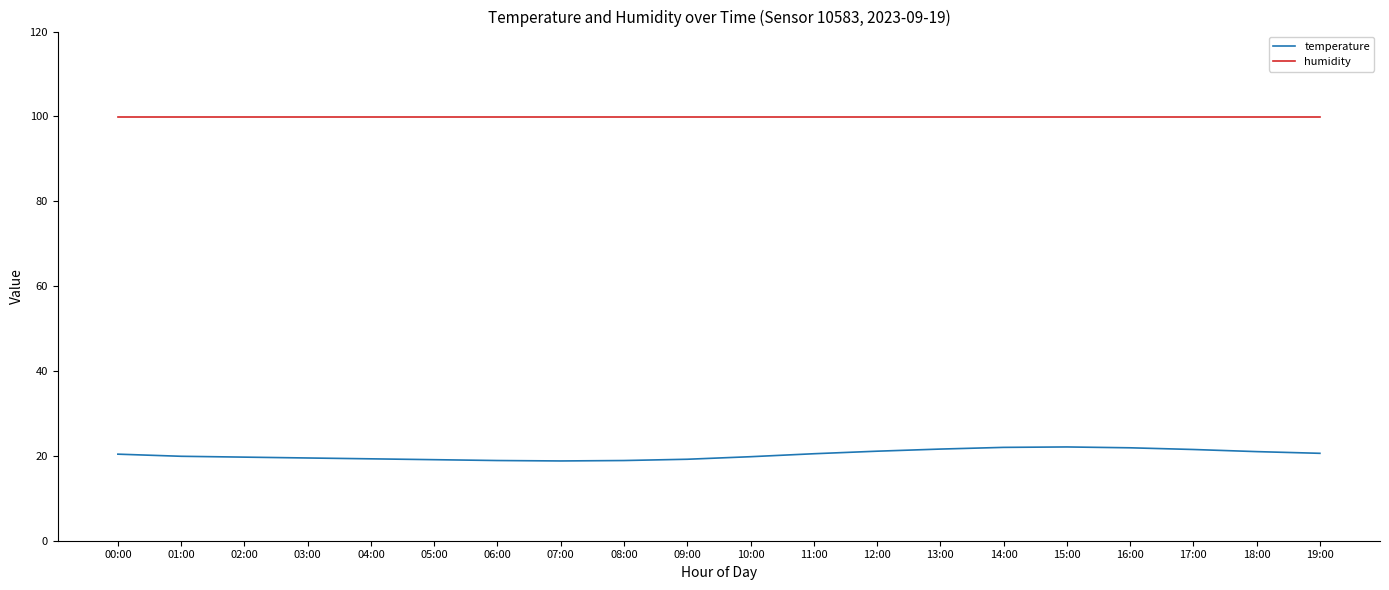

Is this an area chart (filled region under the line)?

No